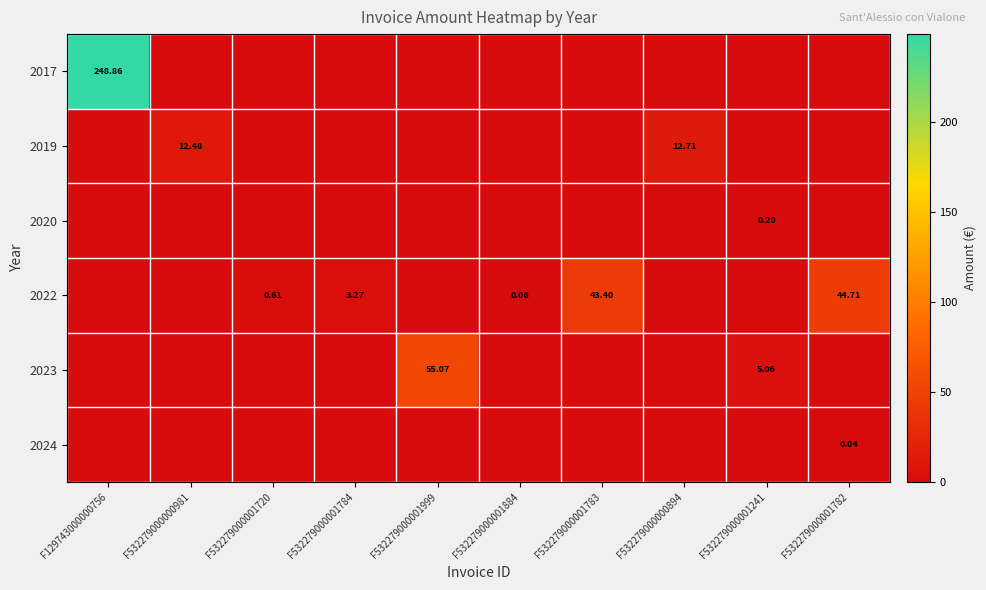

What is the difference between the second highest and second lowest values in the 2023 series?

5.1